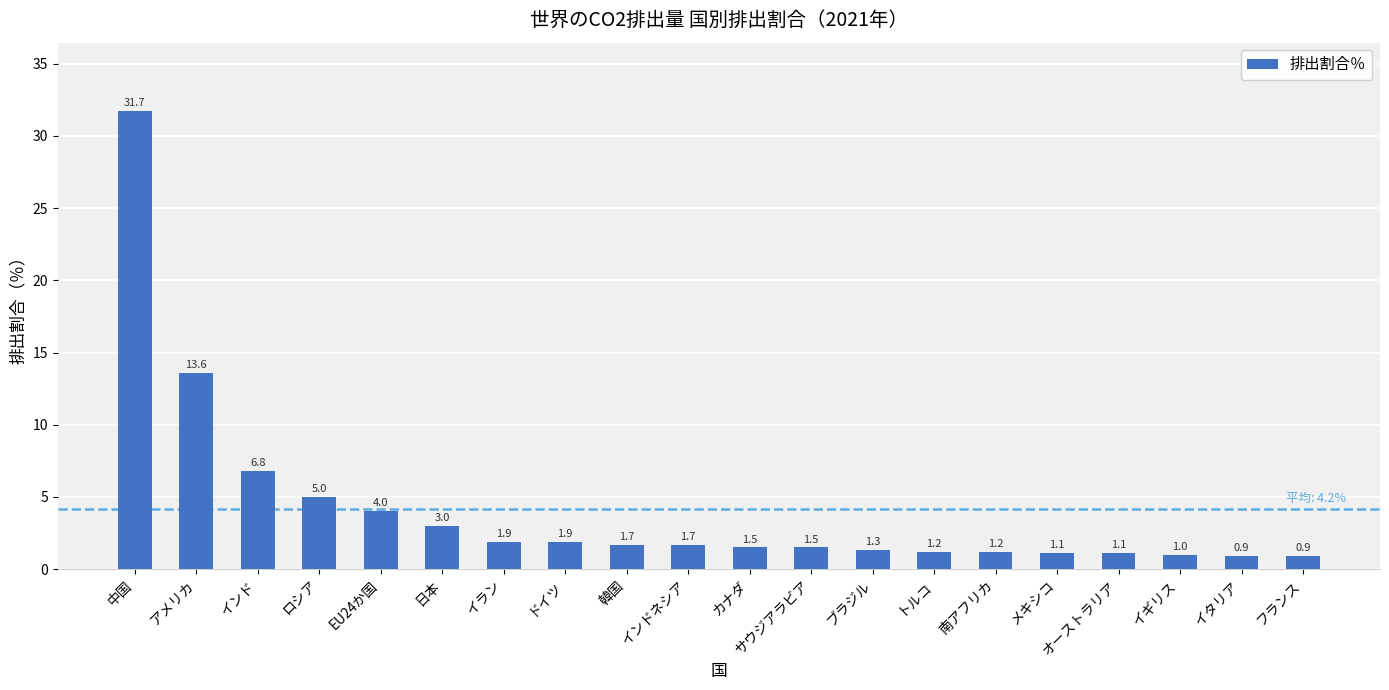

What is the value of the 4th bar from the left?

5.0